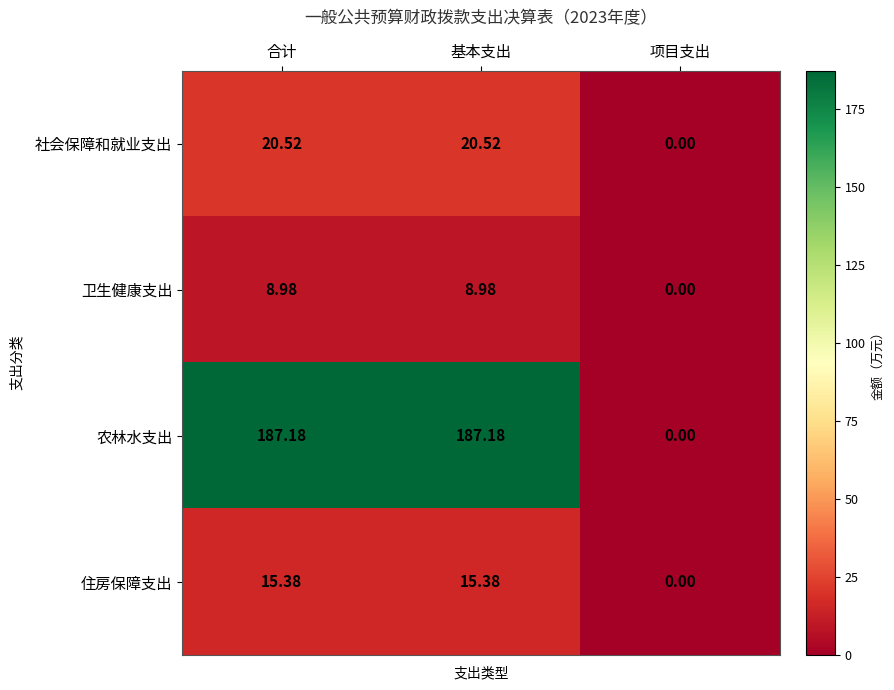

Is the value of 住房保障支出 at 基本支出 greater than the value of 农林水支出 at 合计?

No